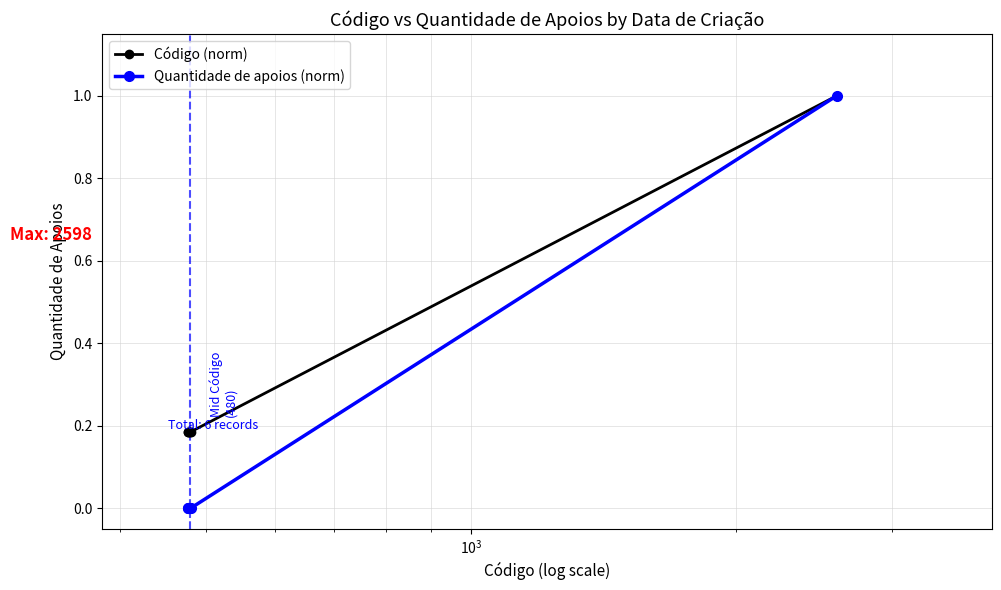

What is the highest value of the Código (norm) series?

1.0